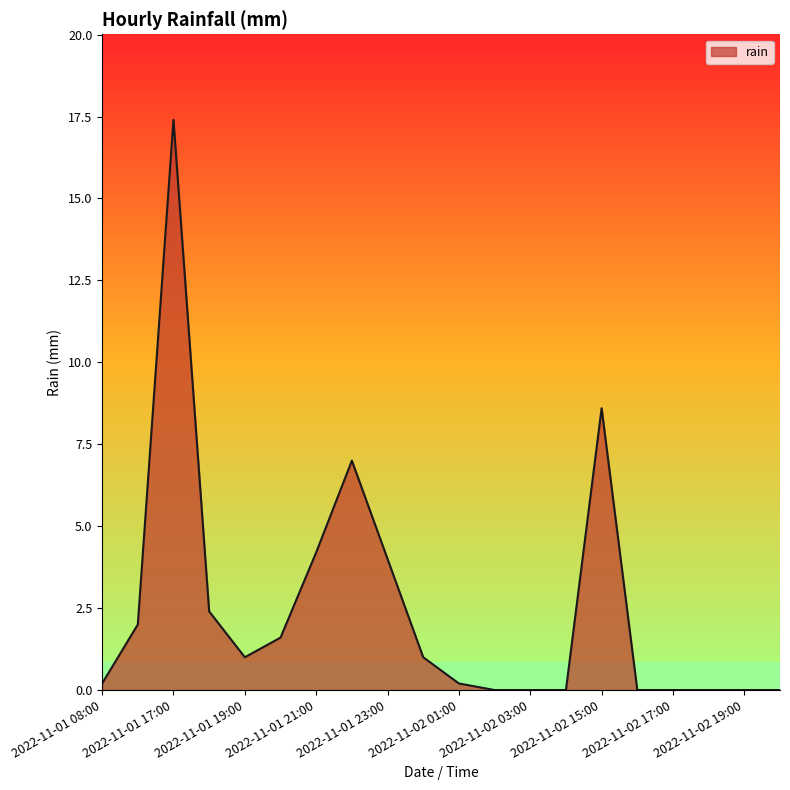

What is the difference between the maximum and minimum values?

17.4